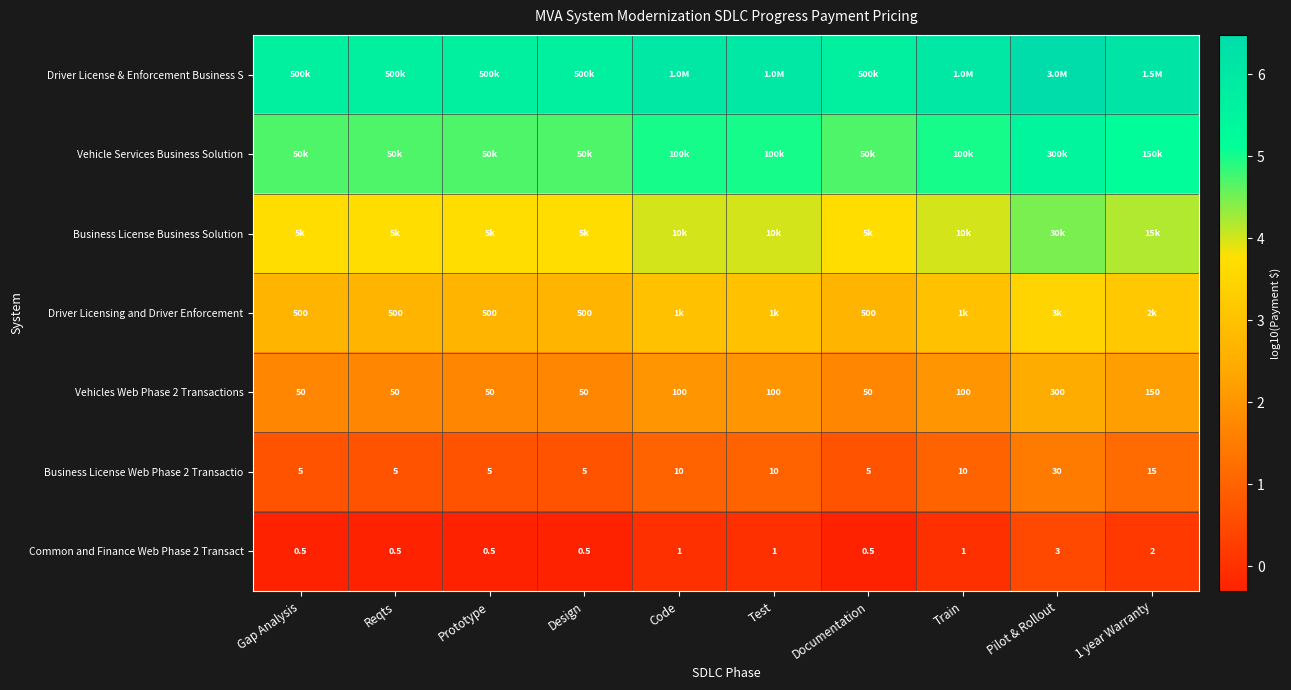

At which label does Vehicles Web Phase 2 Transactions reach its peak?

Pilot & Rollout